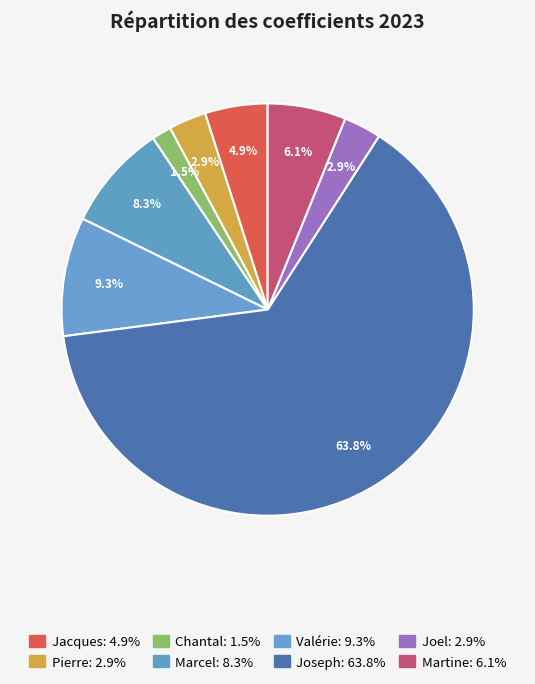

What percentage is the Valérie slice, to the nearest percent?

9%